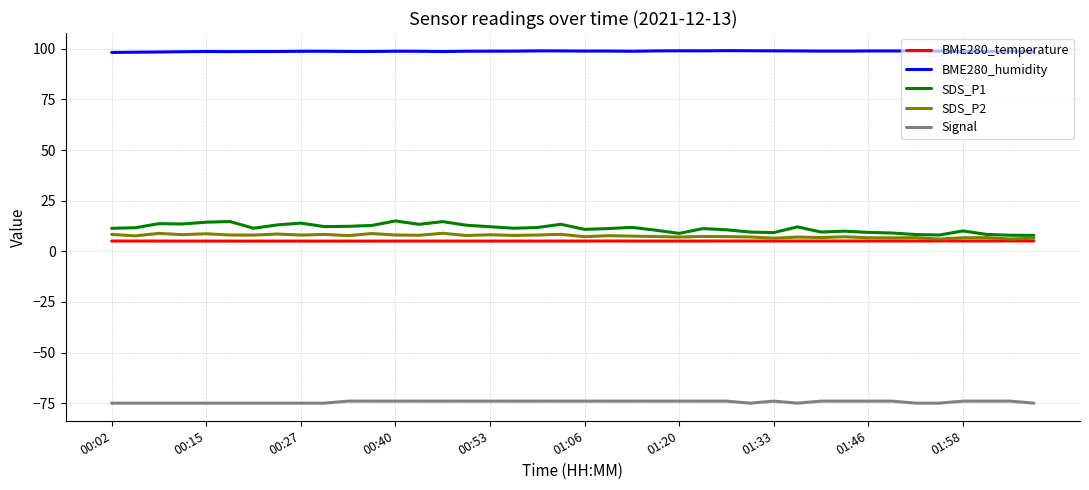

What is the difference between the maximum and second lowest values in the Signal series?

1.0